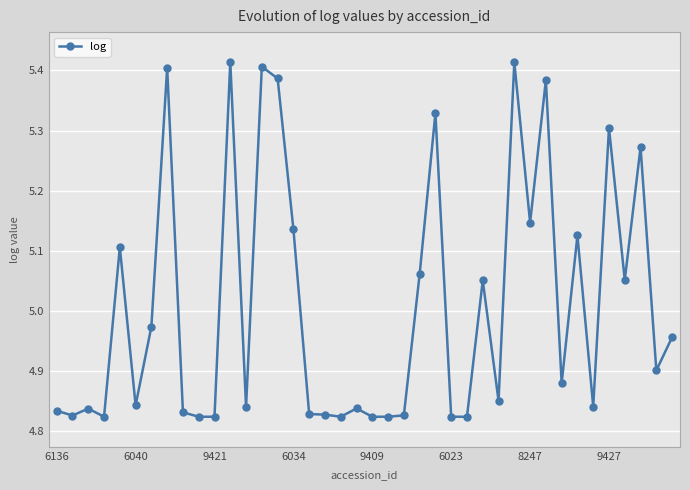

What is the difference between the maximum and minimum values?

0.6